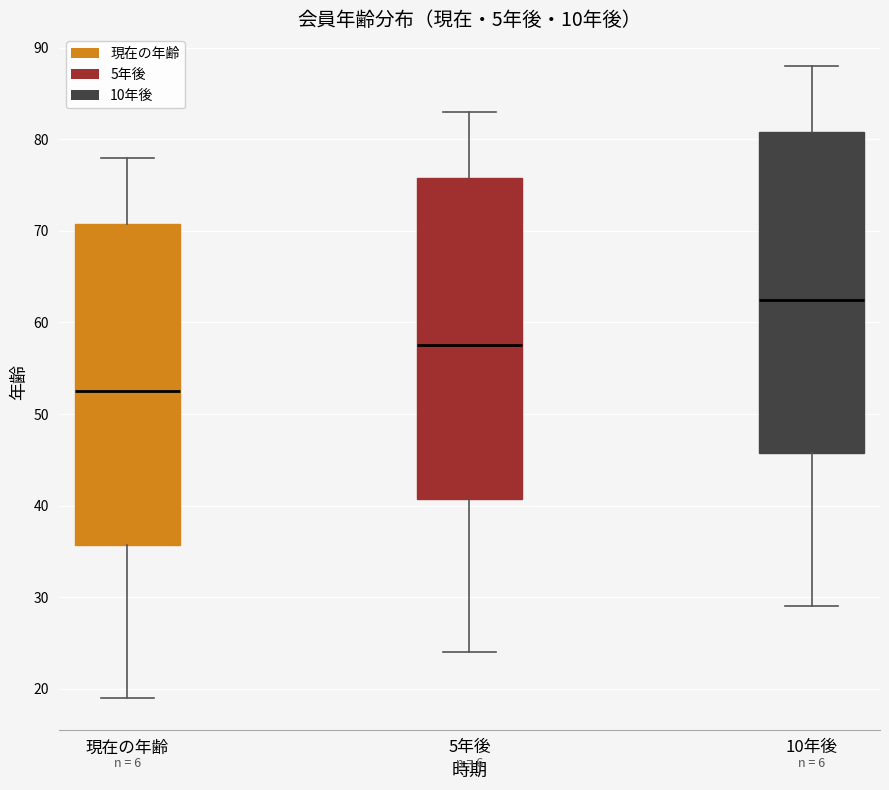

Reading left to right, transcribe this box plot: for each box, give where its median line is, the range the box spans, and where its two whiskers end, as read against the y-axis. The values are not printed on the chart, so give them approximately, as read against the axis.

現在の年齢: median 53, box 36 to 71, whiskers 19 to 78
5年後: median 58, box 41 to 76, whiskers 24 to 83
10年後: median 63, box 46 to 81, whiskers 29 to 88